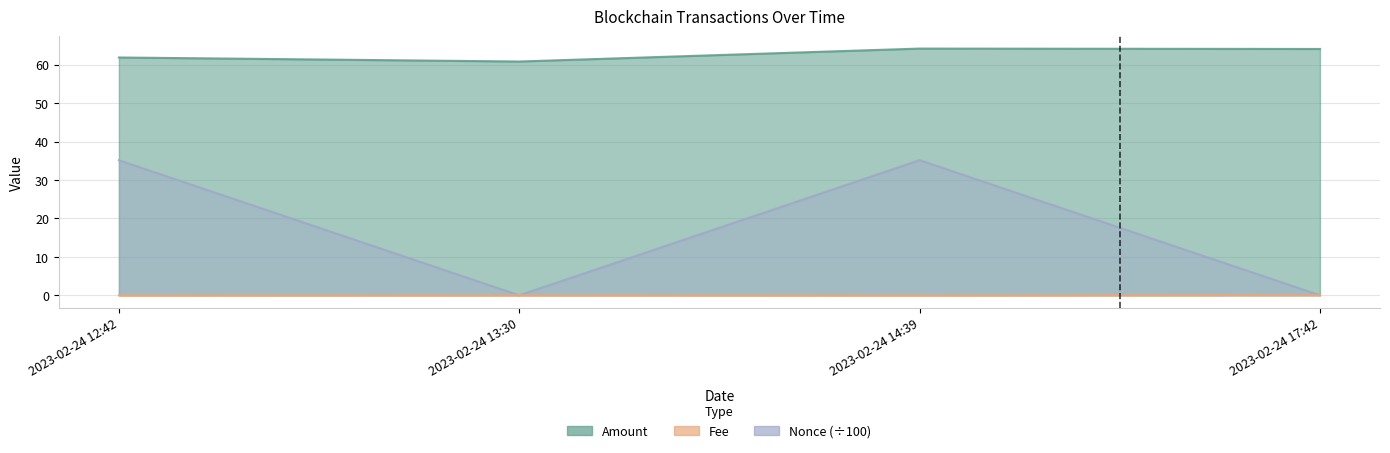

At which category is the sum across all series the highest?

2023-02-24 14:39